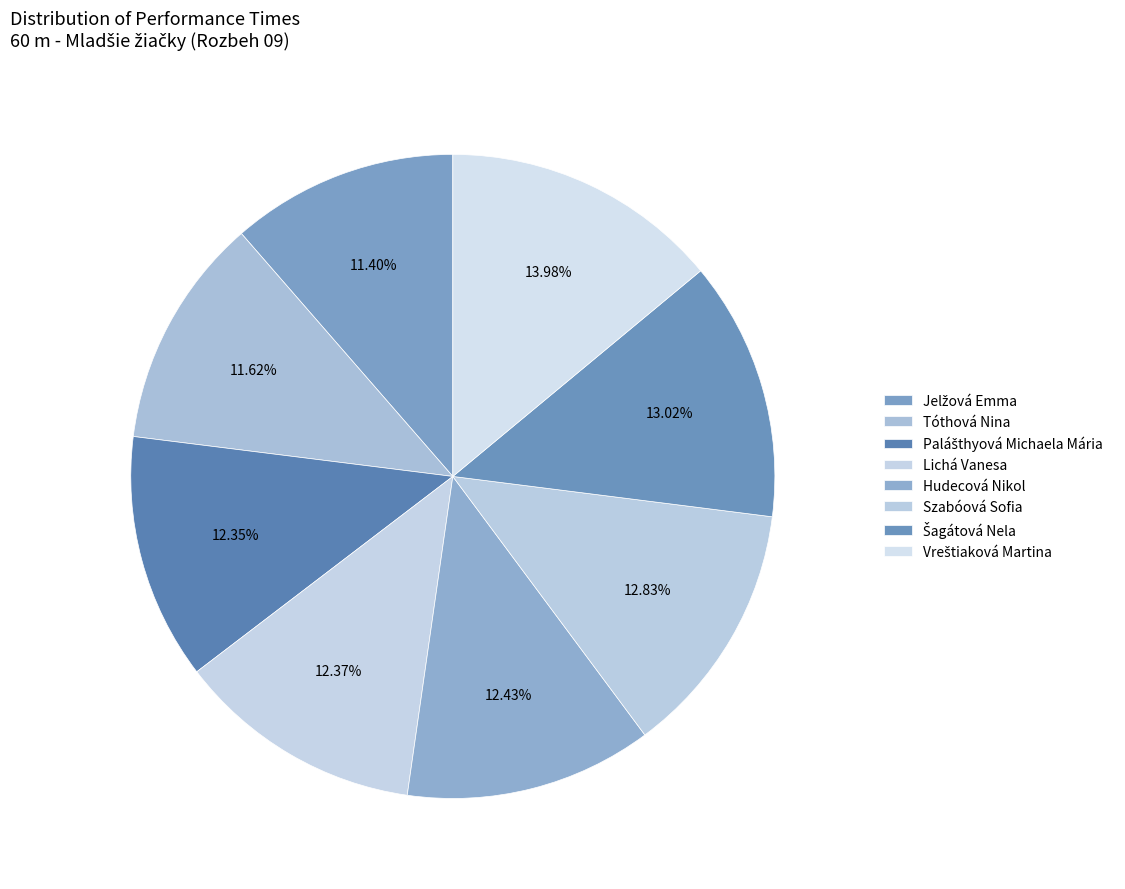

To the nearest percent, what percentage of the pie is Vreštiaková Martina?

14%